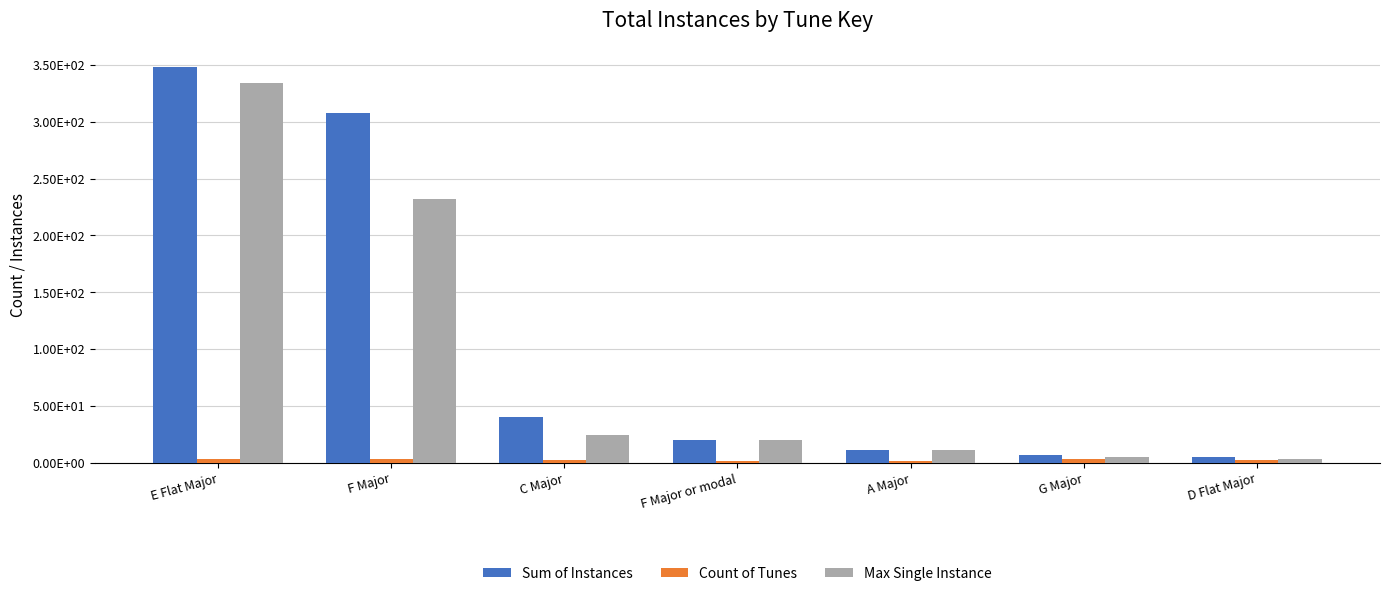

What is the label of the 7th bar from the left?

D Flat Major